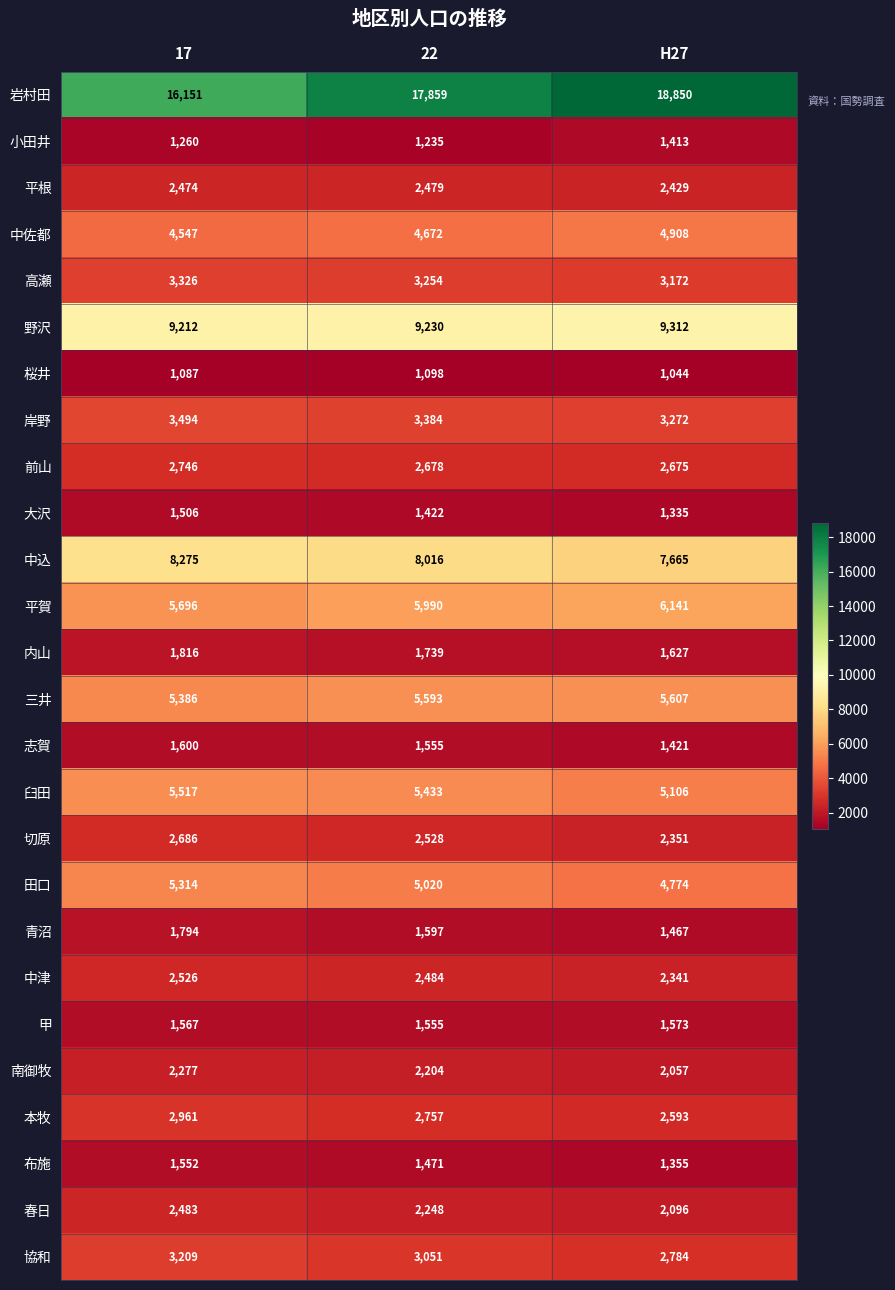

The 中佐都 series shows 6558 at 22. True or false?

False